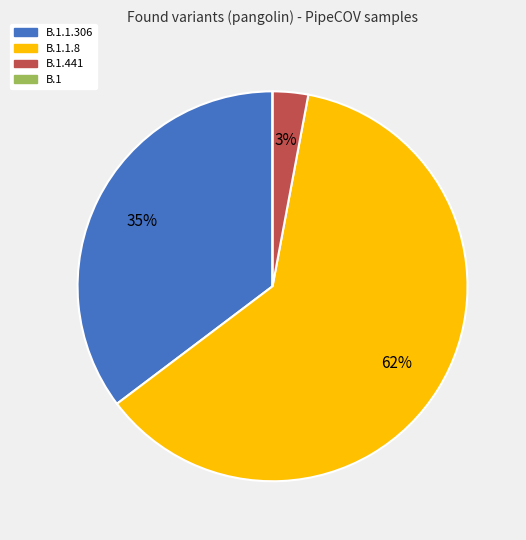

To the nearest percent, what is the difference between the largest and smallest slice percentages?

62%